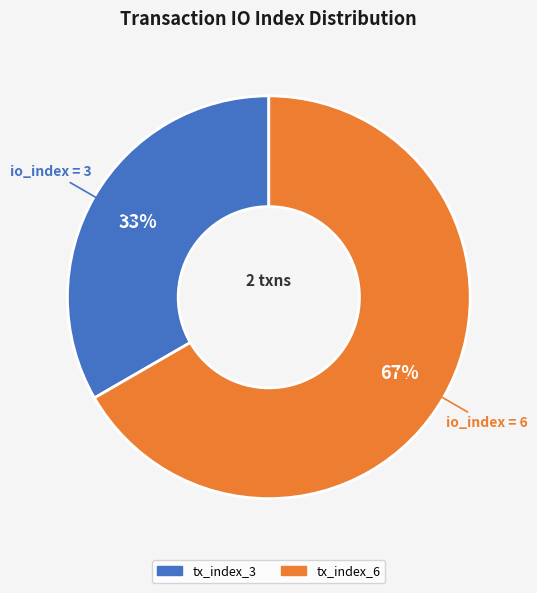

How many slices are in this pie chart?

2